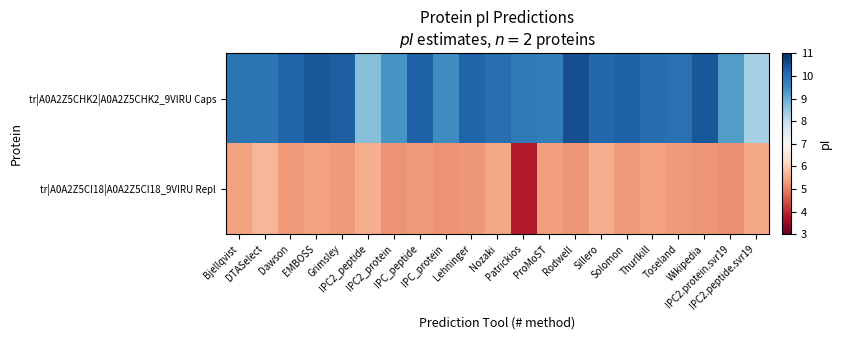

Between DTASelect and IPC2.protein.svr19, which series saw the biggest shift?

tr|A0A2Z5CHK2|A0A2Z5CHK2_9VIRU Caps